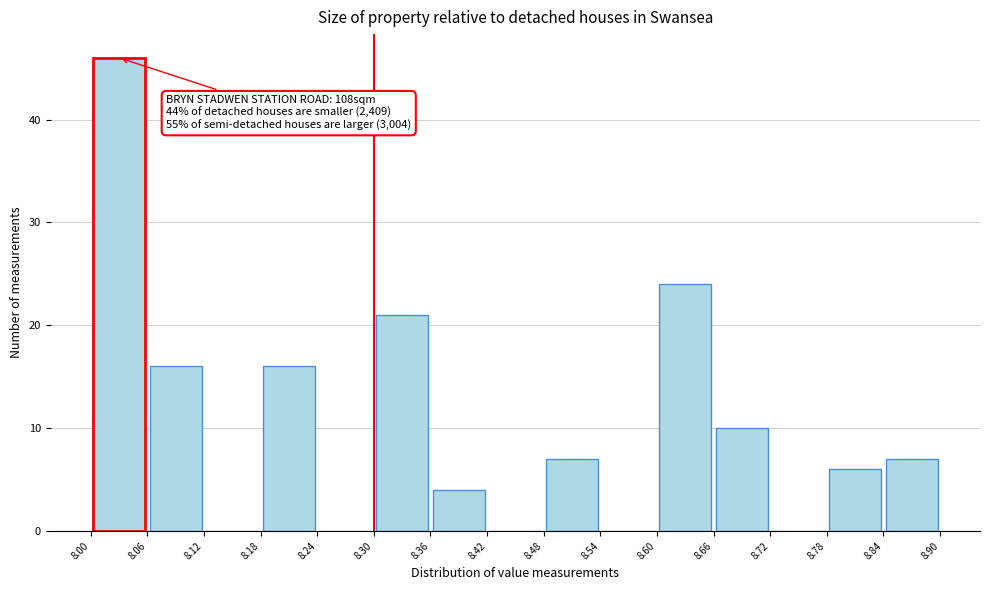

Which range on the x-axis has the tallest bar?

8.00 to 8.06